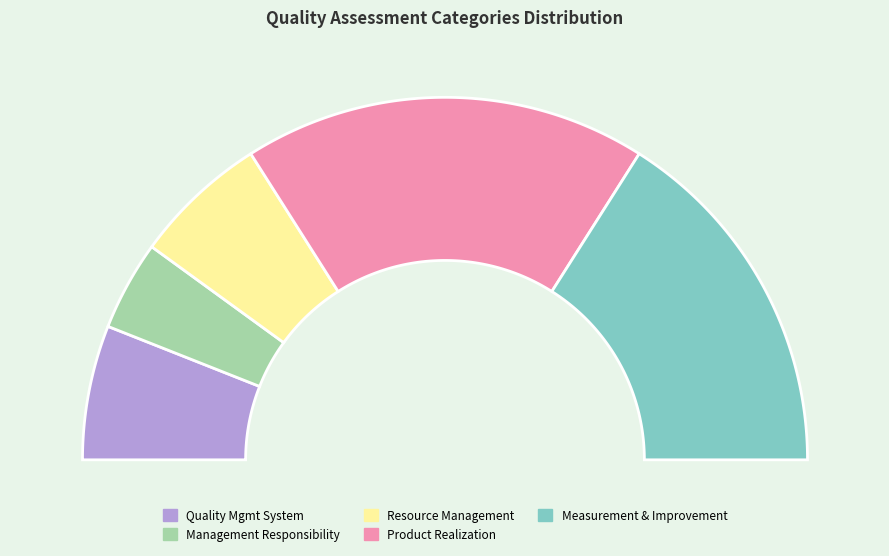

Which has a higher value, QUALITY MANAGEMENT SYSTEM or PRODUCT REALIZATION?

PRODUCT REALIZATION